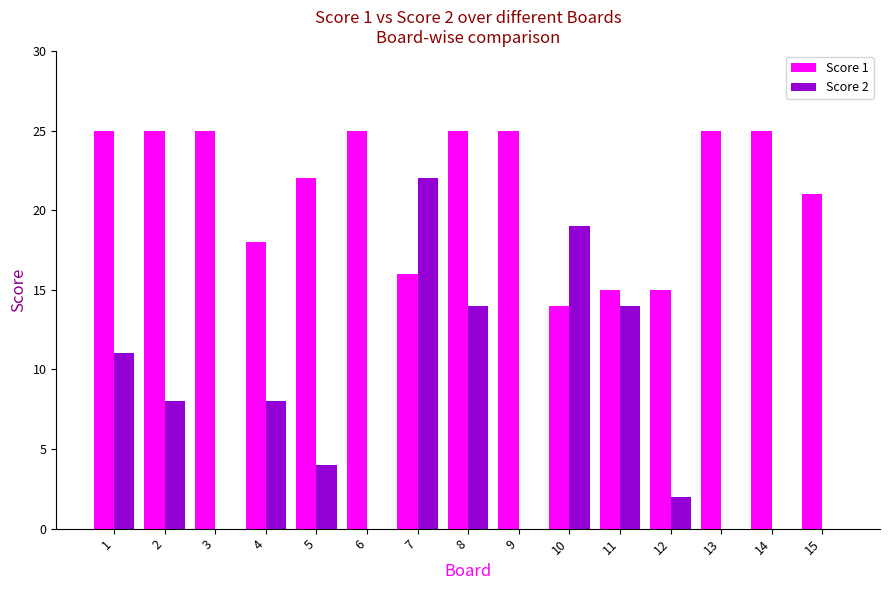

Count the number of data series in this chart.

2